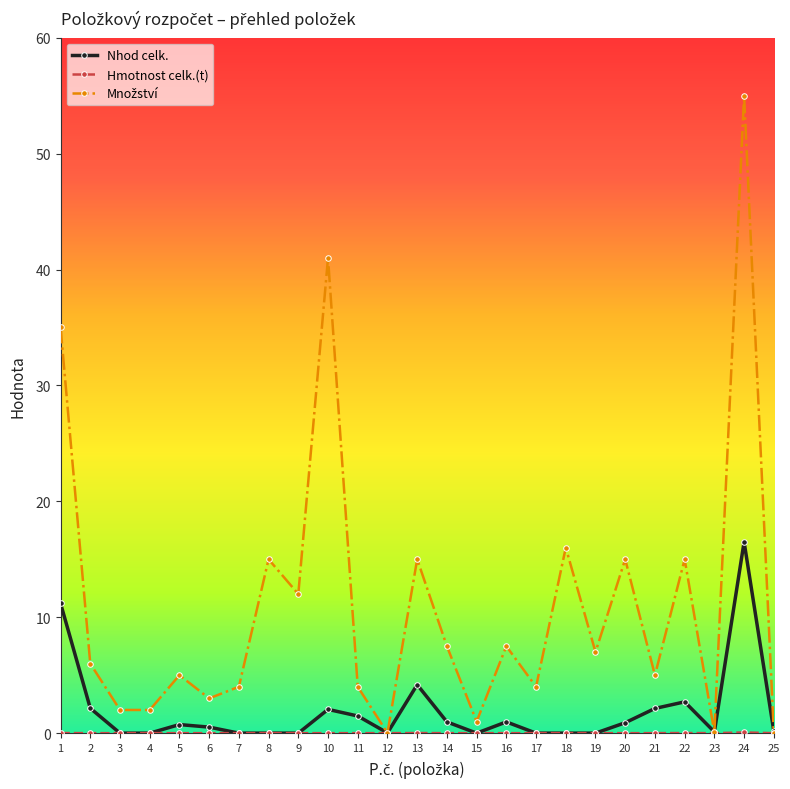

What is the difference between the maximum and minimum values in the Nhod celk. series?

16.5